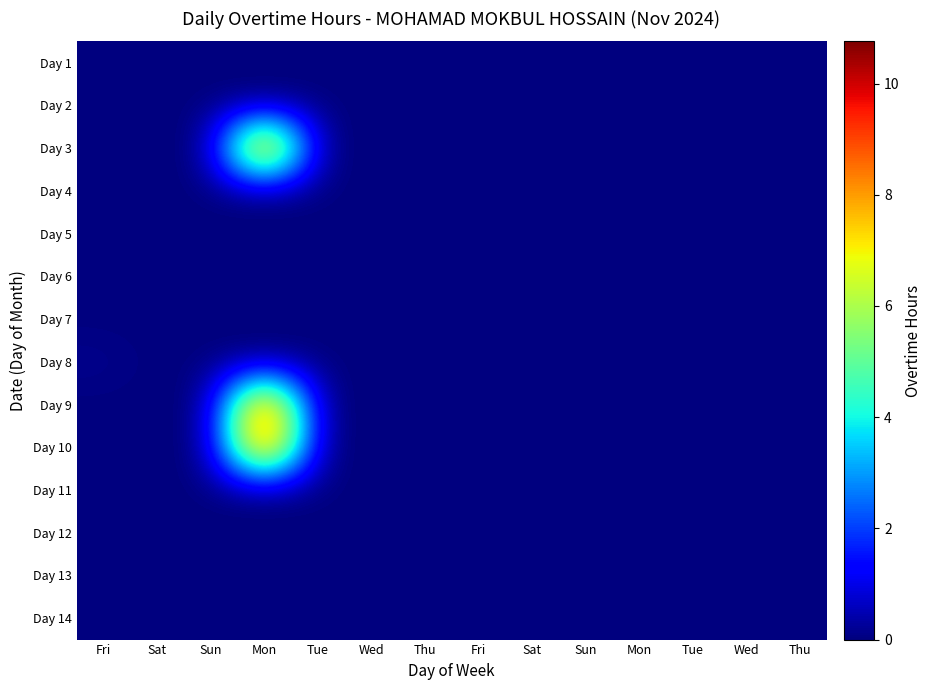

At how many categories does at least one series exceed 6?

1